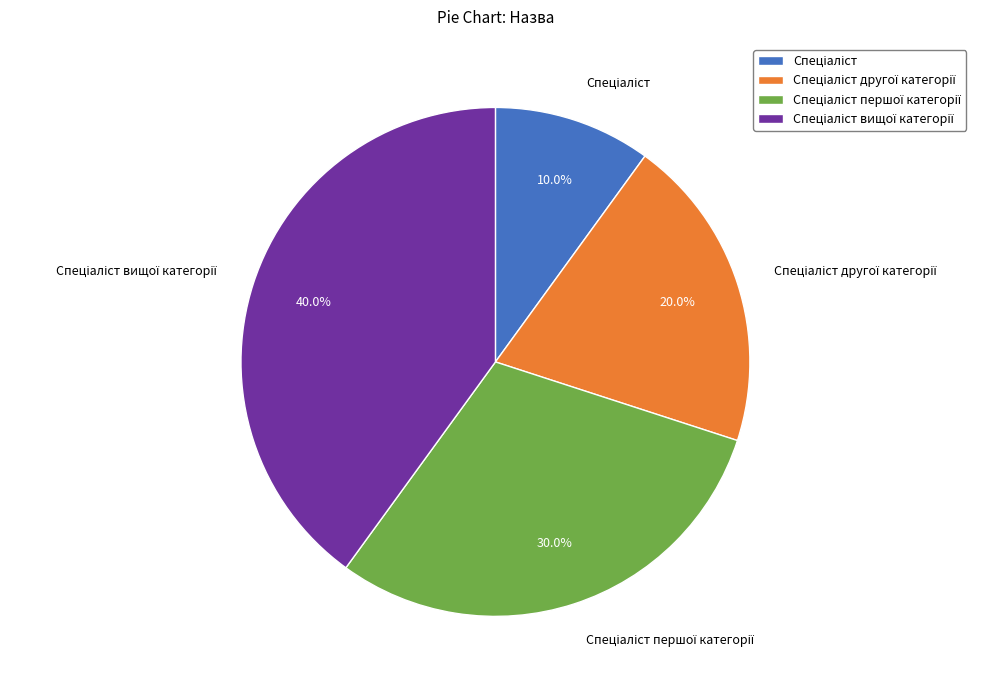

How many segments does this pie chart have?

4